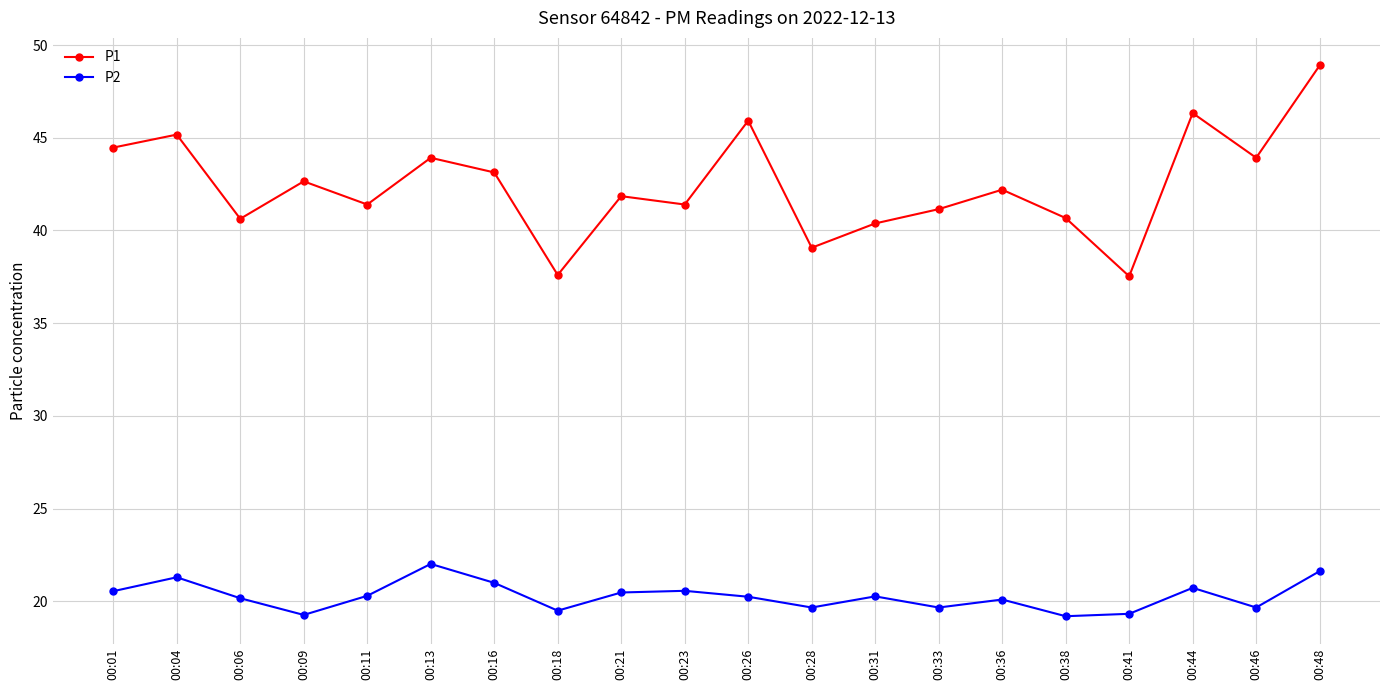

What is the difference between the second highest and second lowest values in the P1 series?

8.7